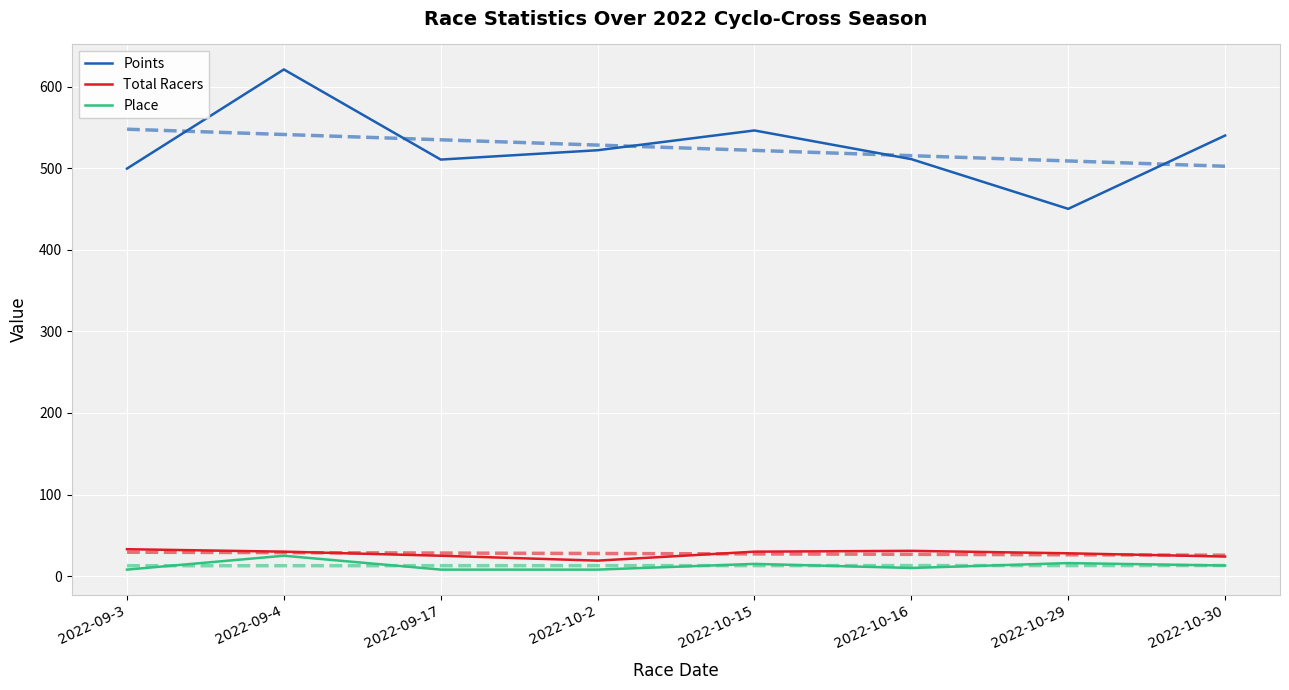

True or false: Points and Place intersect in this chart.

False